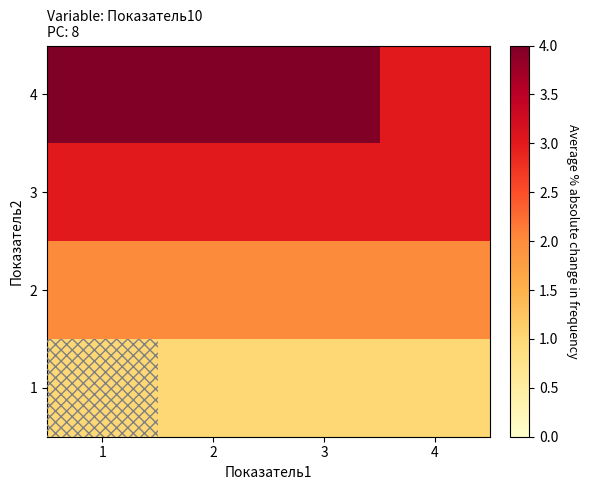

What is the total value across all series at 1?

10